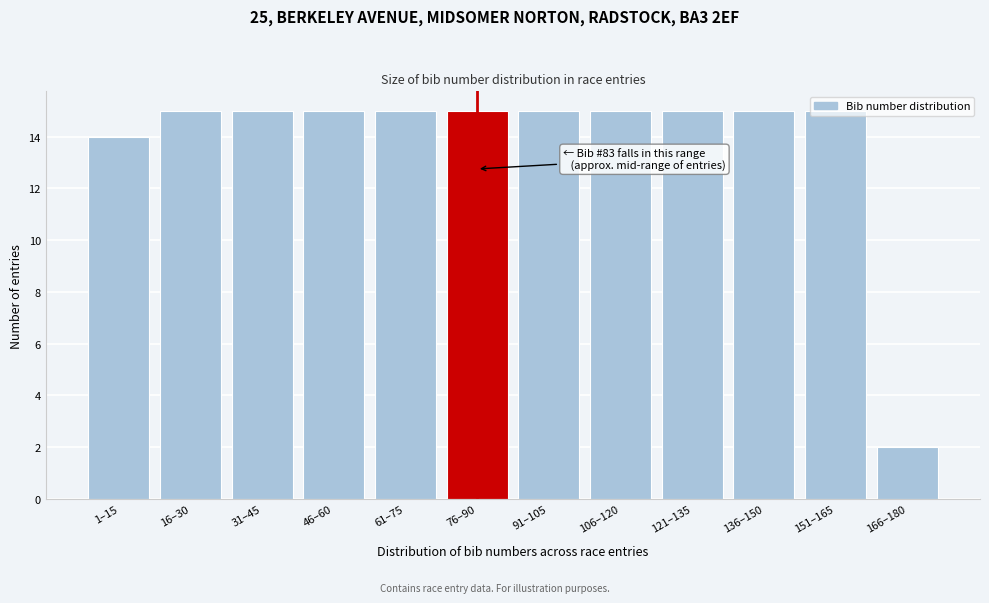

Approximately how many times larger is the value at 121–135 compared to 16–30?

1.0